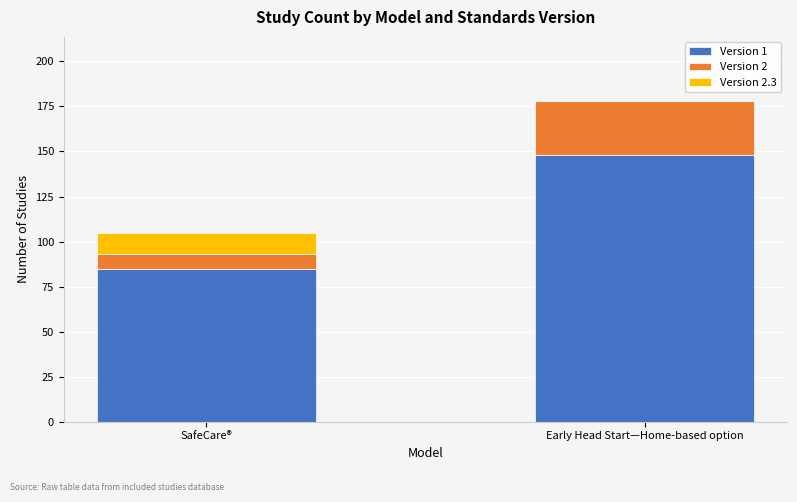

Reading right to left, transcribe the values for Version 1.

Early Head Start—Home-based option=148	SafeCare®=85